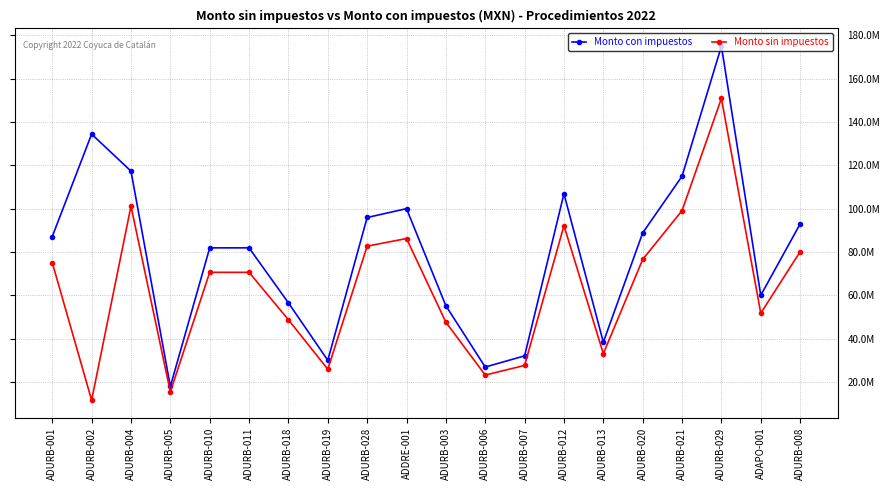

Is it true that Monto sin impuestos equals 133130923 at ADURB-028?

False